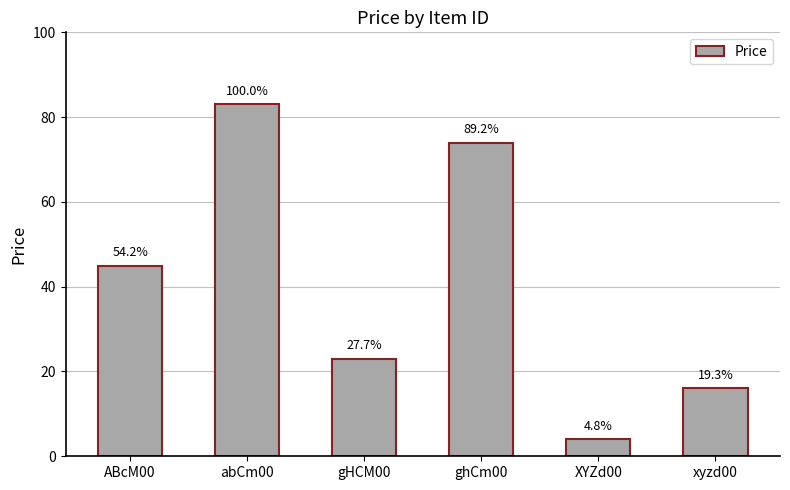

The chart shows a value of 37 at gHCM00. True or false?

False